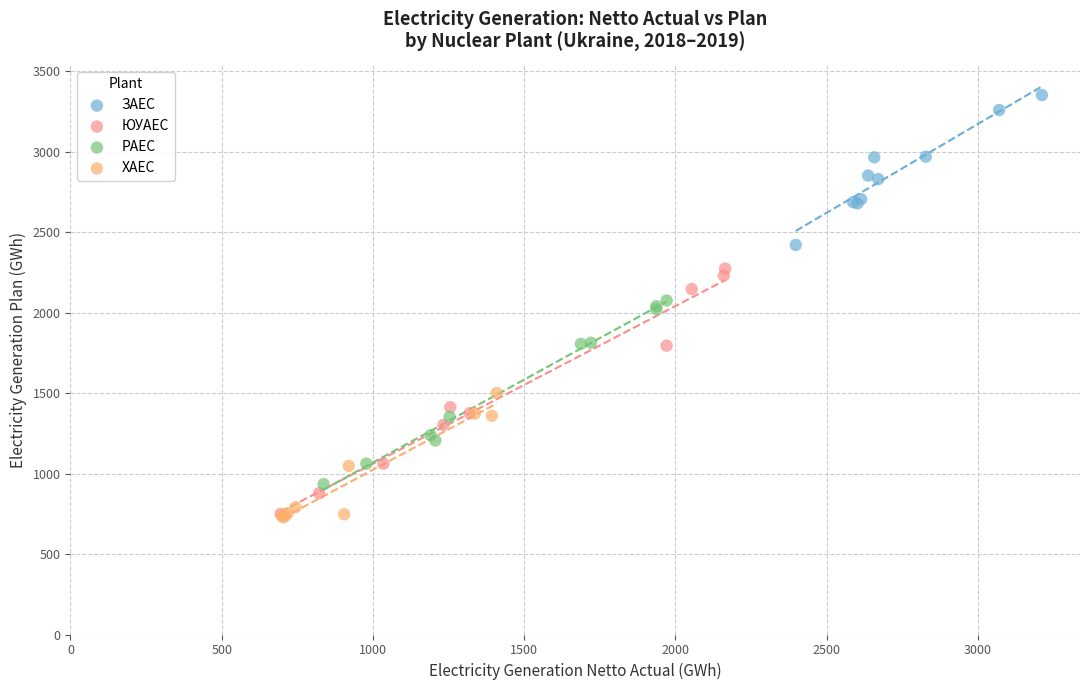

What are all the series names shown in the legend?

ЗАЕС, ЮУАЕС, РАЕС, ХАЕС